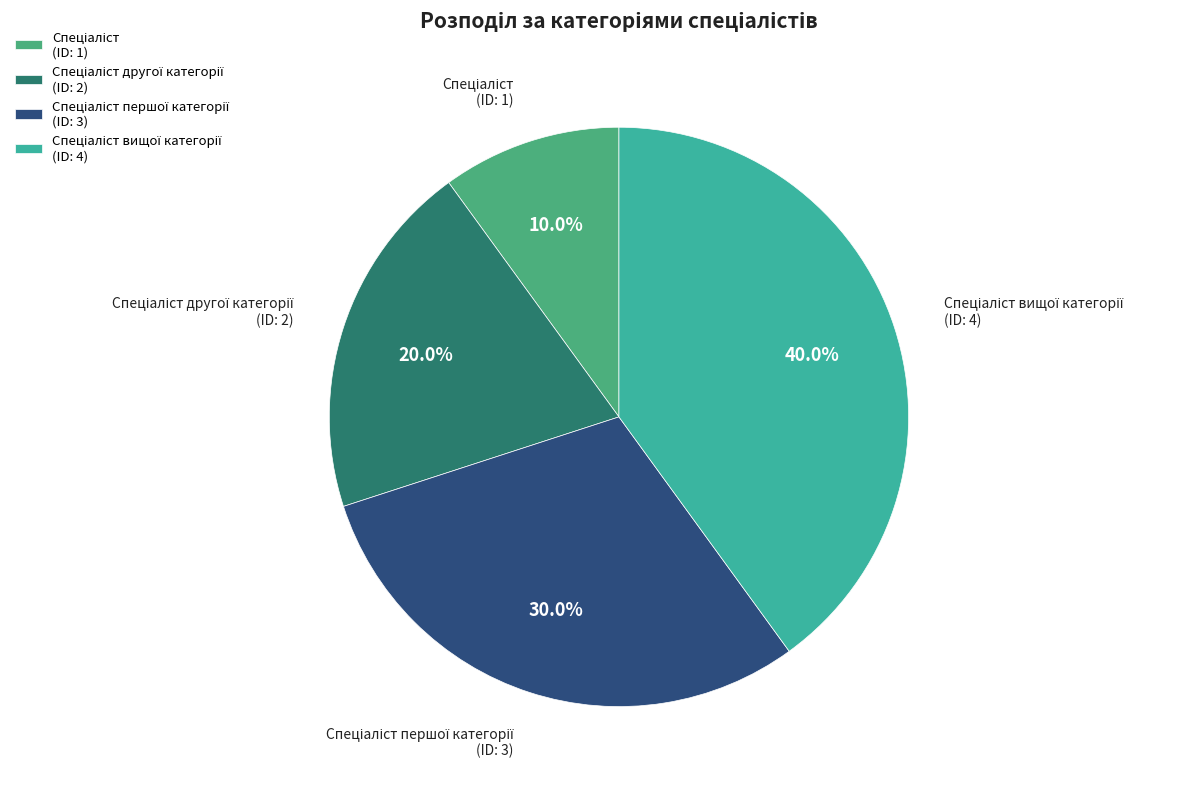

Is there any slice that represents more than half of the pie?

No